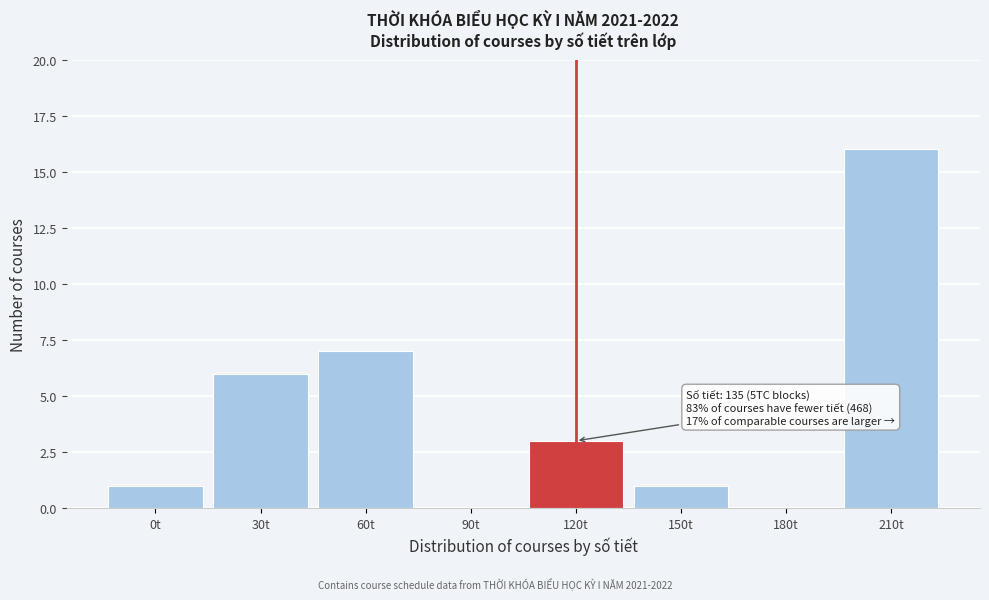

Reading left to right, transcribe all the data shown in this chart.

0t=1	30t=6	60t=7	90t=0	120t=3	150t=1	180t=0	210t=16